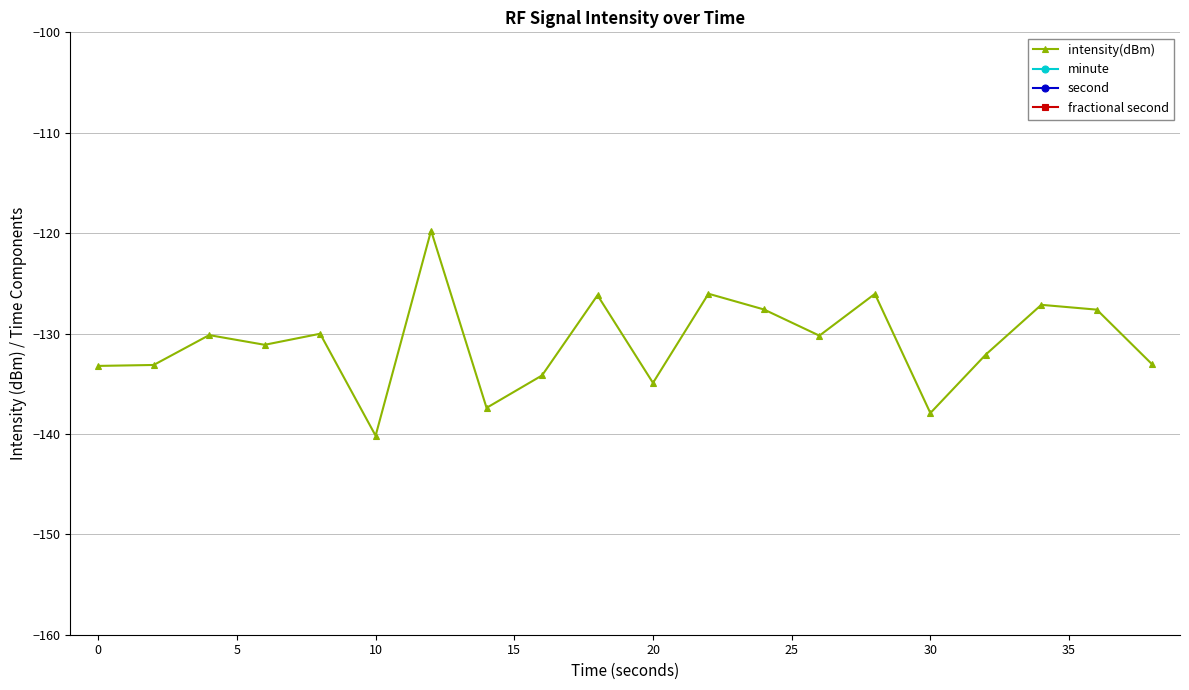

What is the highest value of the intensity(dBm) series?

-119.7